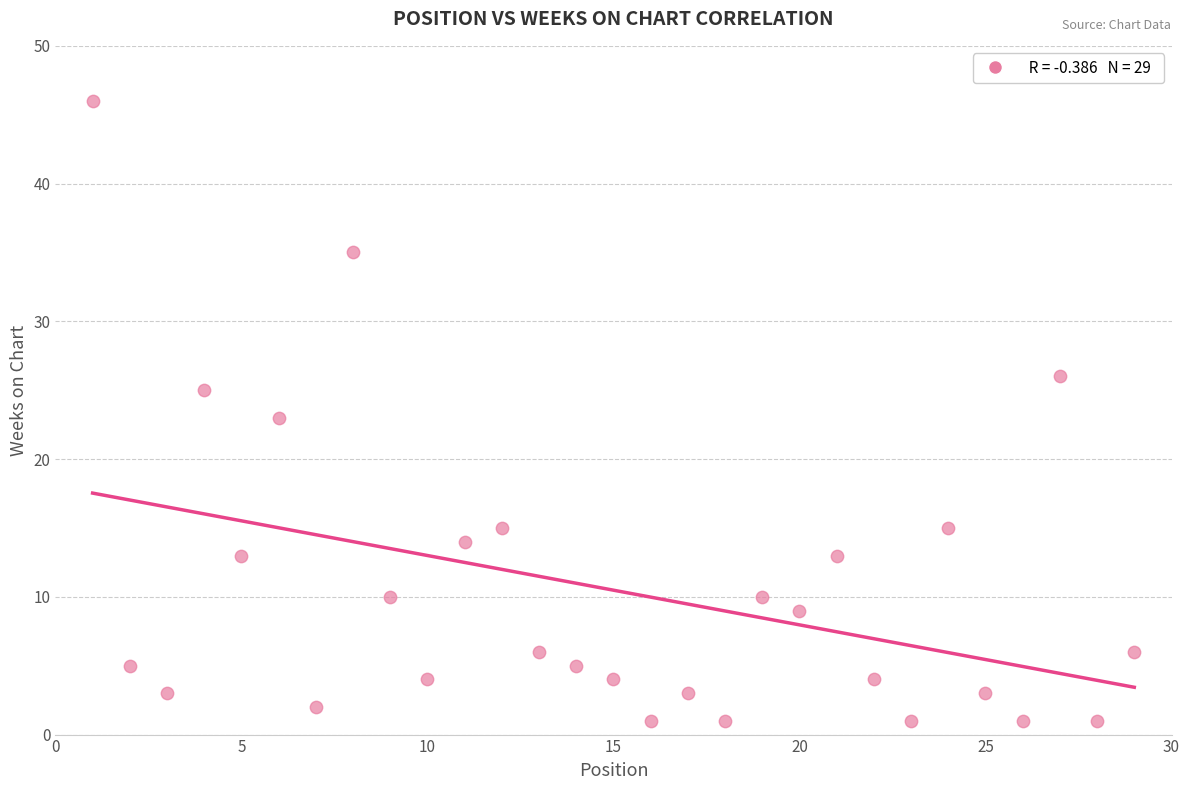

What is the range of Y values (max minus min)?

45